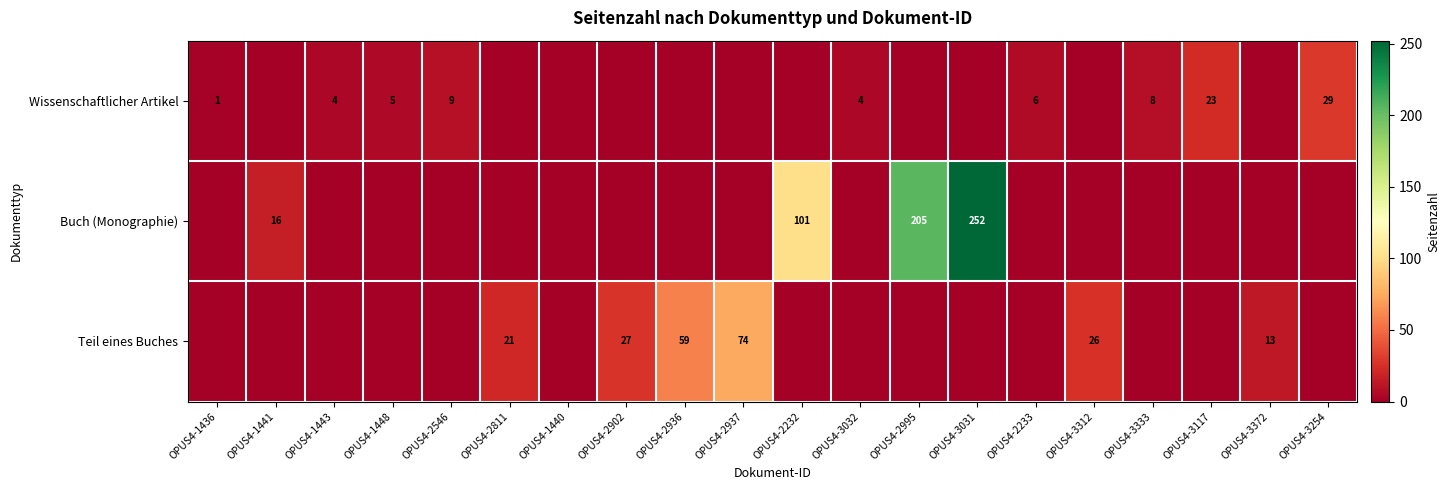

How many series are shown in this chart?

3